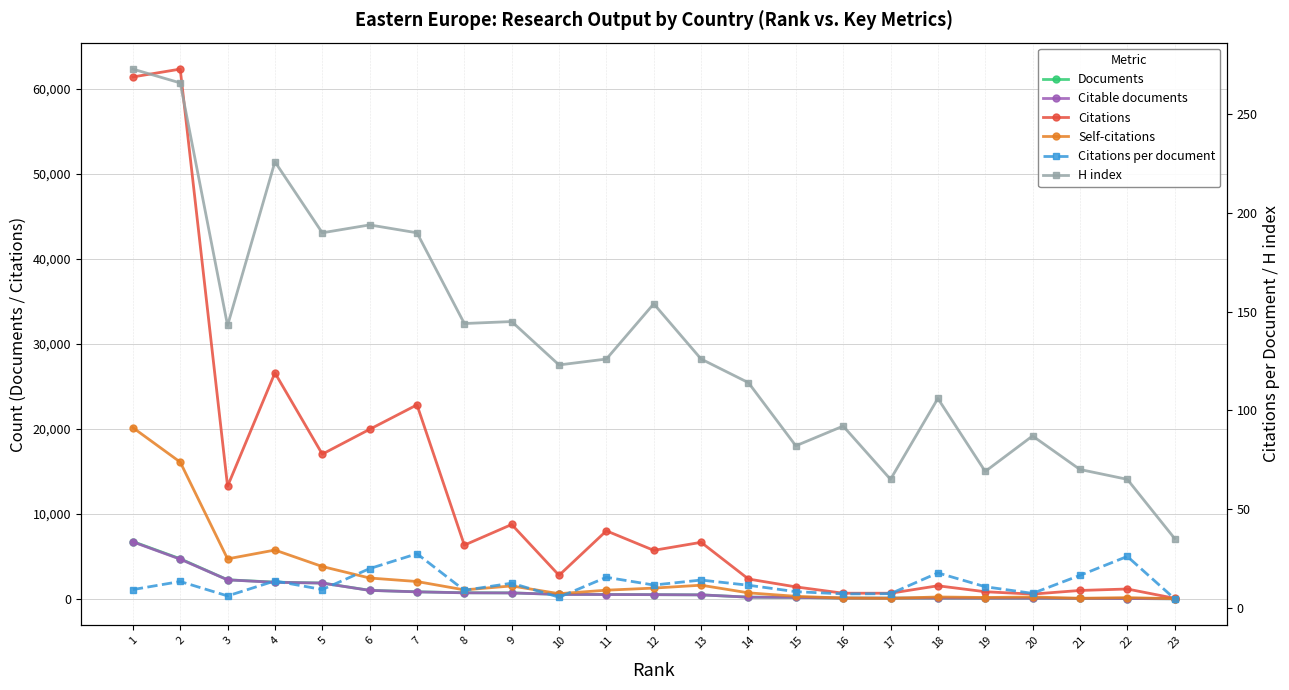

Rank the categories by Citations per document value from highest to lowest.

7, 22, 6, 18, 21, 11, 13, 4, 2, 9, 12, 14, 19, 5, 1, 8, 15, 20, 17, 16, 3, 10, 23